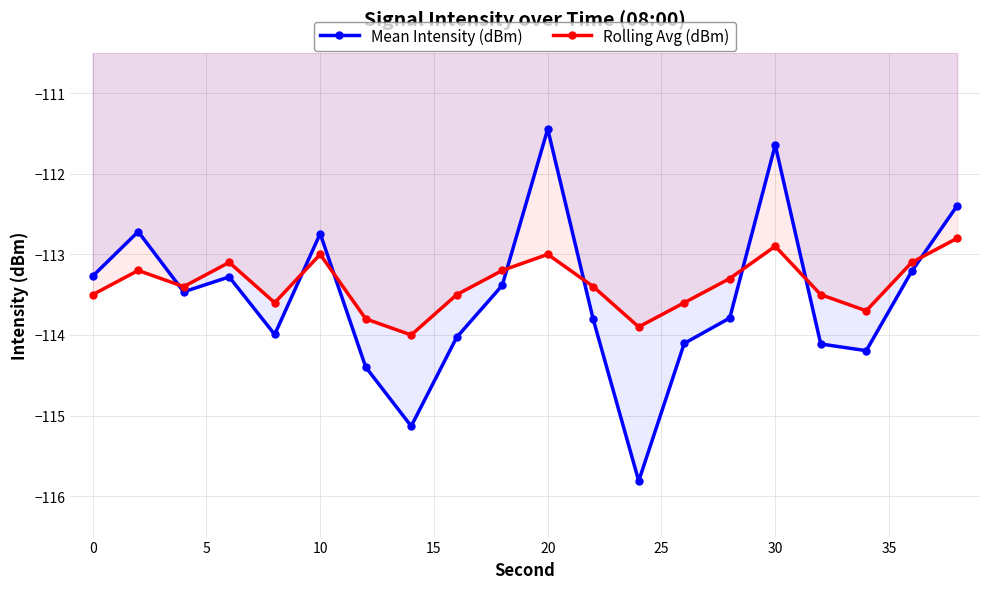

Which series has the widest spread of values?

Mean Intensity (dBm)